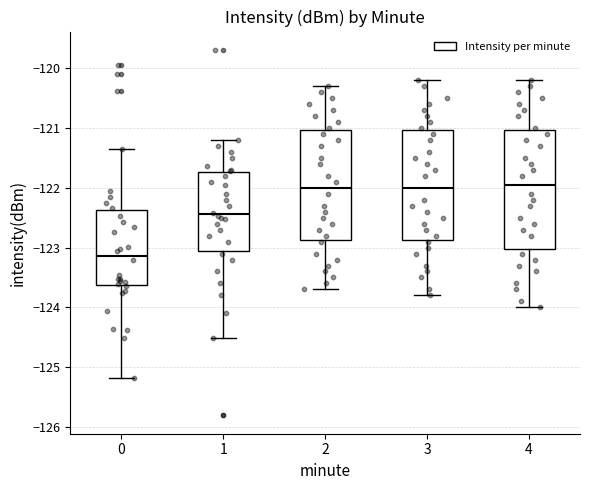

Where does the upper whisker of the box at x = 4 end on the y-axis? The values are not printed on the chart, so give them approximately, as read against the axis.

-120.2